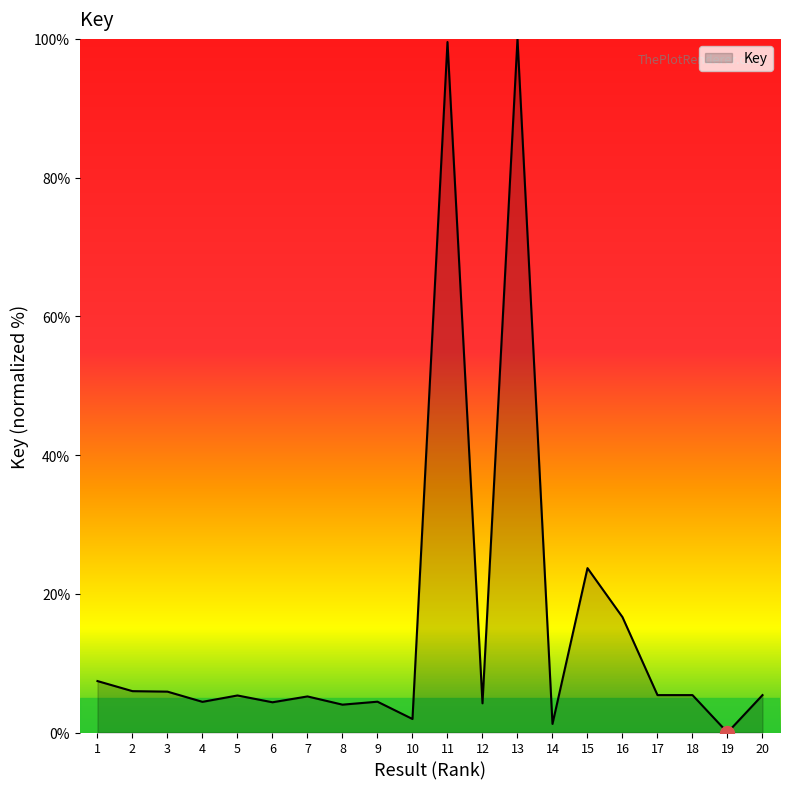

Where is the data nearest to the value 50?

15